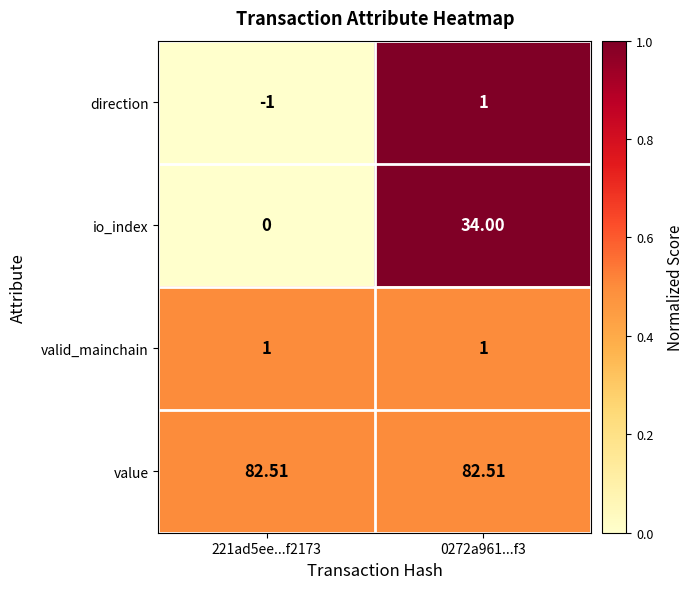

Is the value of valid_mainchain at 0272a961...f3 greater than the value of io_index at 221ad5ee...f2173?

Yes